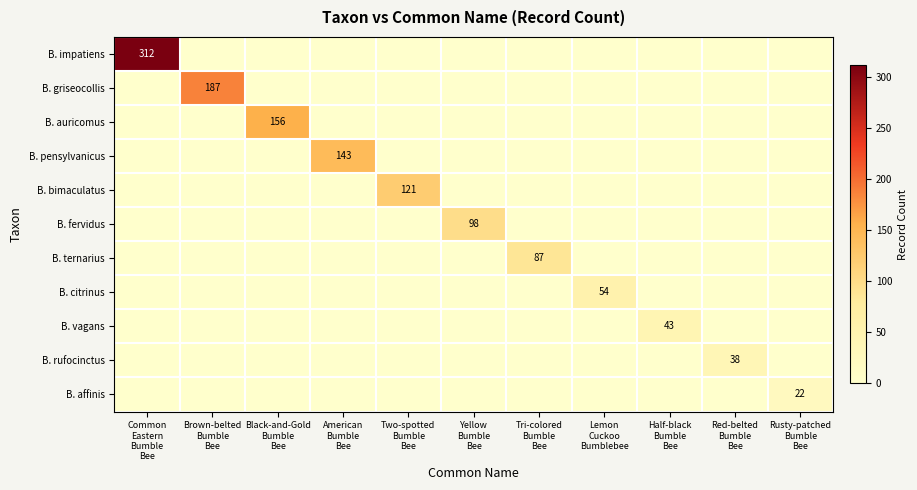

At Lemon Cuckoo Bumblebee, list the series in order from smallest to largest.

B. impatiens, B. griseocollis, B. auricomus, B. pensylvanicus, B. bimaculatus, B. fervidus, B. ternarius, B. vagans, B. rufocinctus, B. affinis, B. citrinus